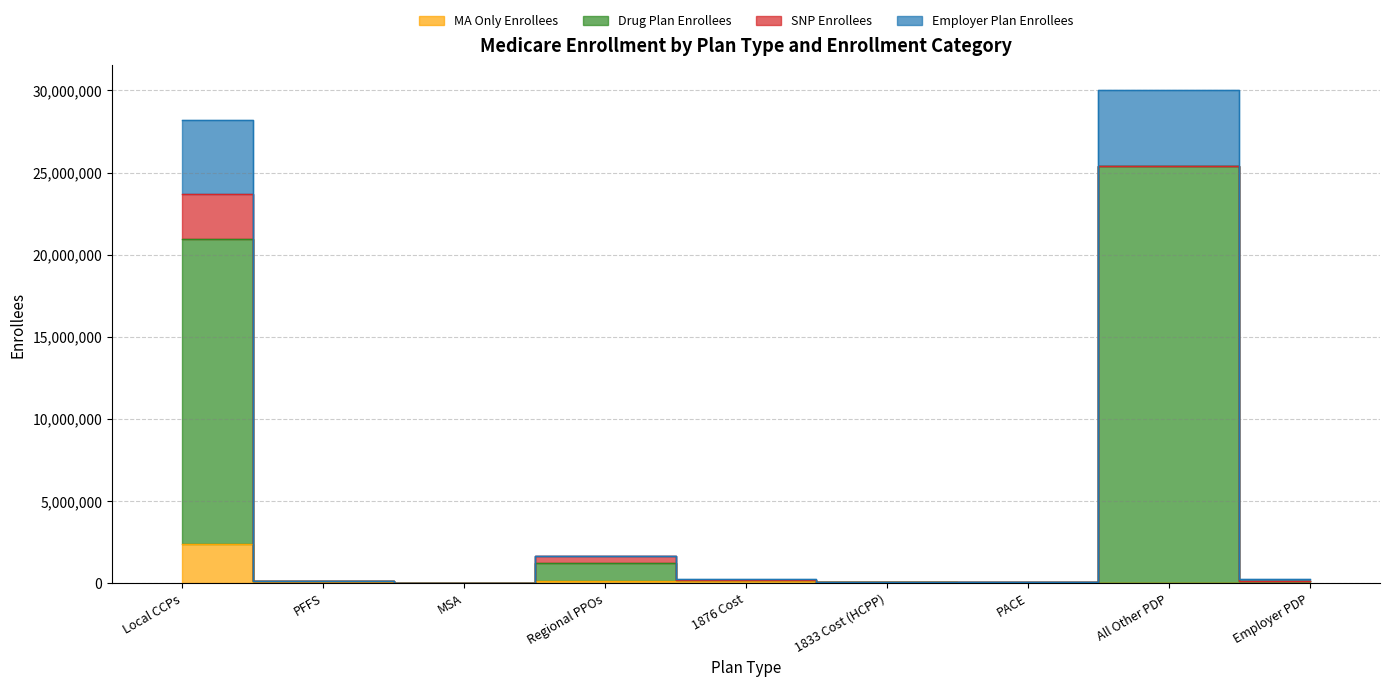

True or false: Employer Plan Enrollees and MA Only Enrollees cross at least once.

False